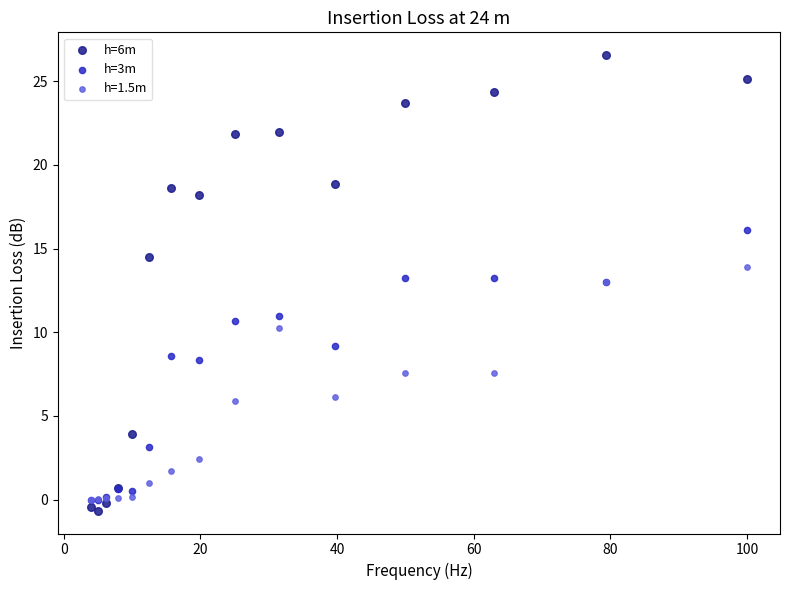

What are all the series names shown in the legend?

h=6m, h=3m, h=1.5m